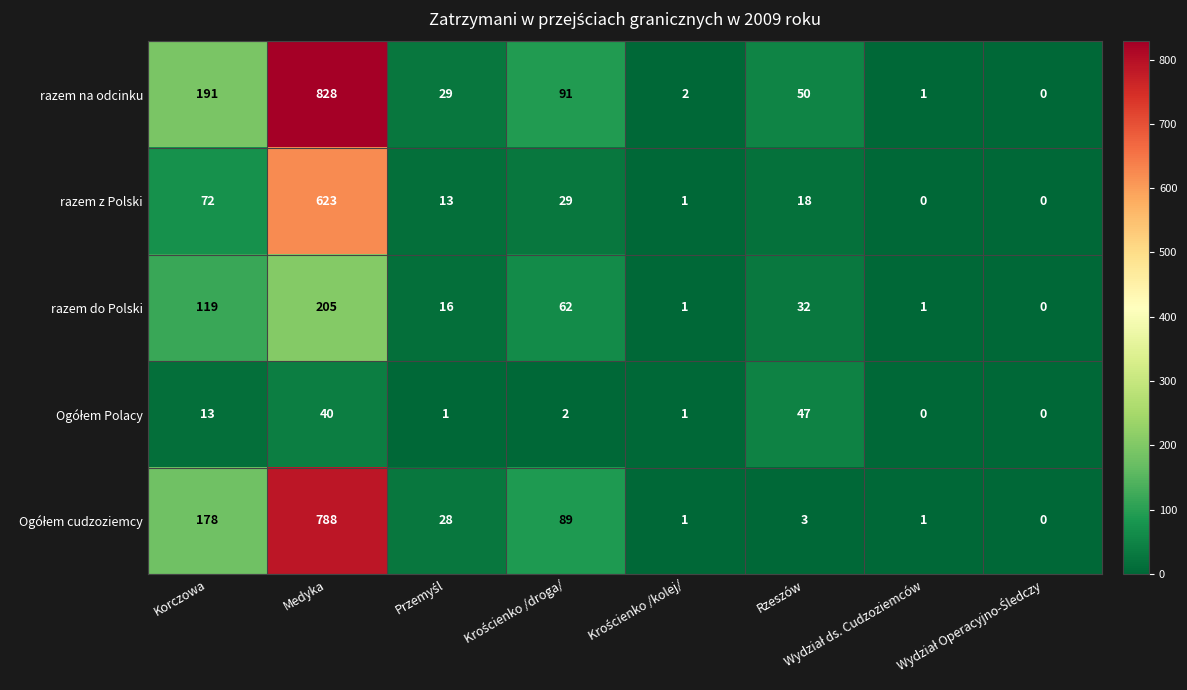

Count the number of data series in this chart.

5